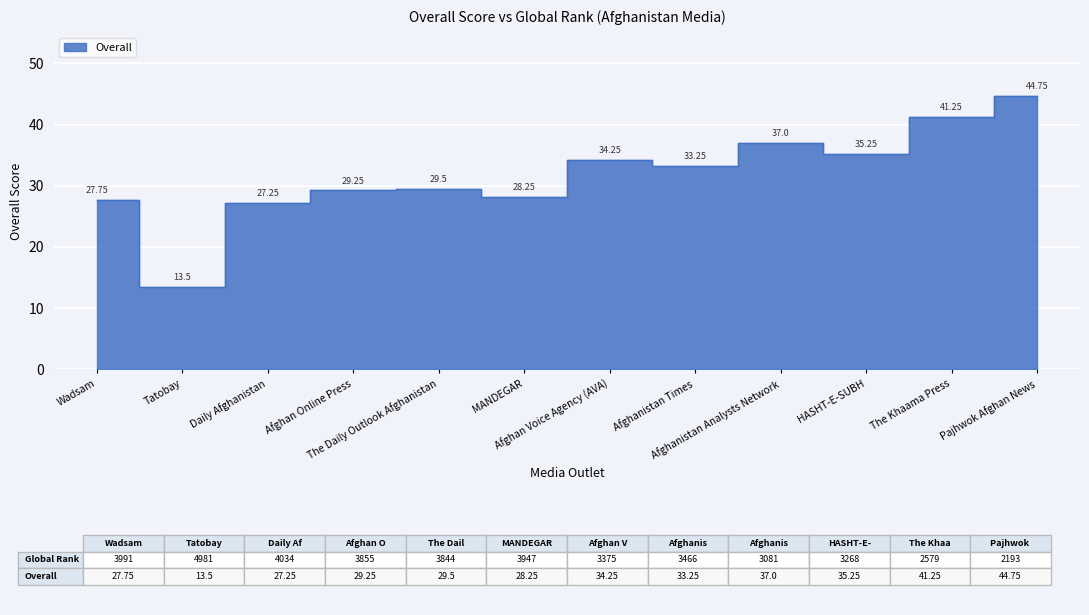

The value at Pajhwok Afghan News is 78.2. True or false?

False